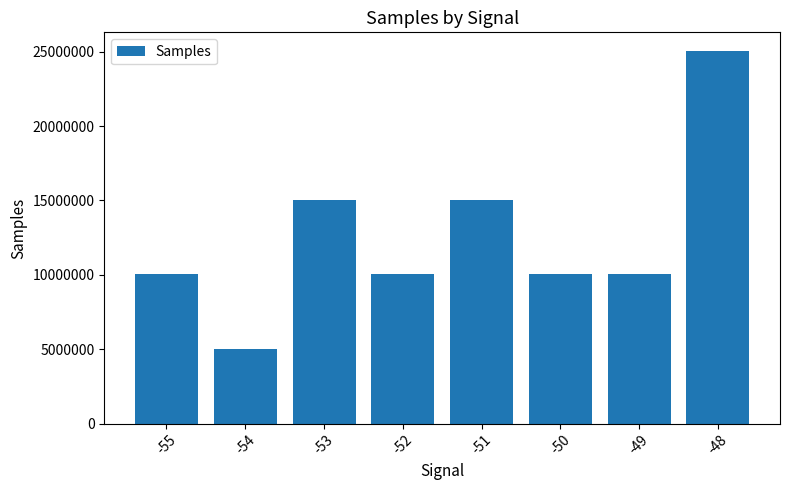

What is the change in value from -49 to -48?

+15025034